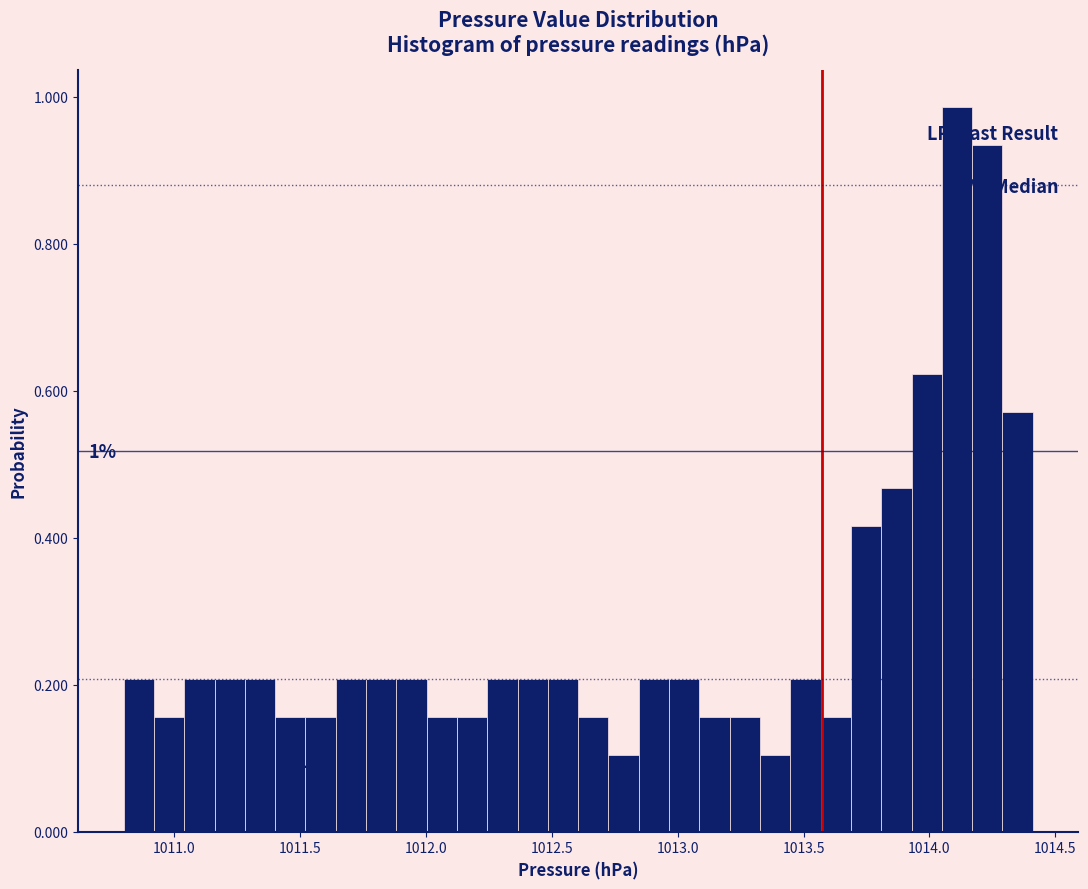

Read against the x-axis, roughly where is the centre of the tallest bar?

1014.10